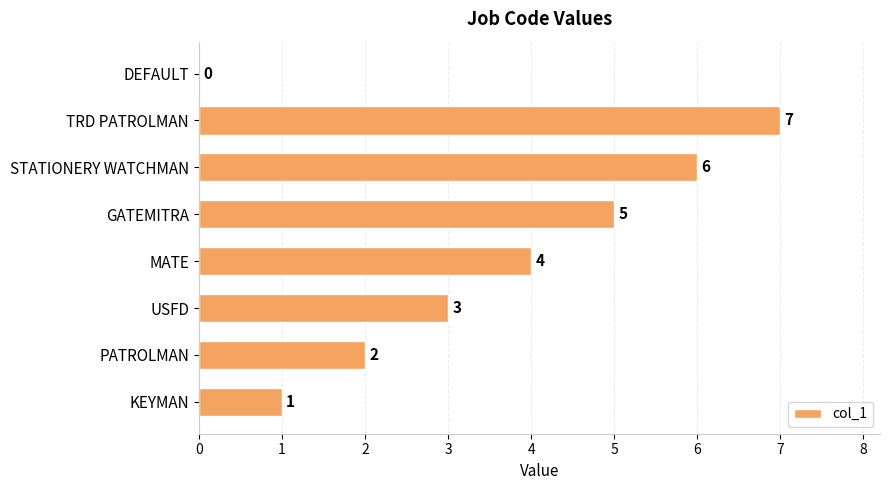

Reading bottom to top, list all the values displayed in this chart.

KEYMAN=1	PATROLMAN=2	USFD=3	MATE=4	GATEMITRA=5	STATIONERY WATCHMAN=6	TRD PATROLMAN=7	DEFAULT=0